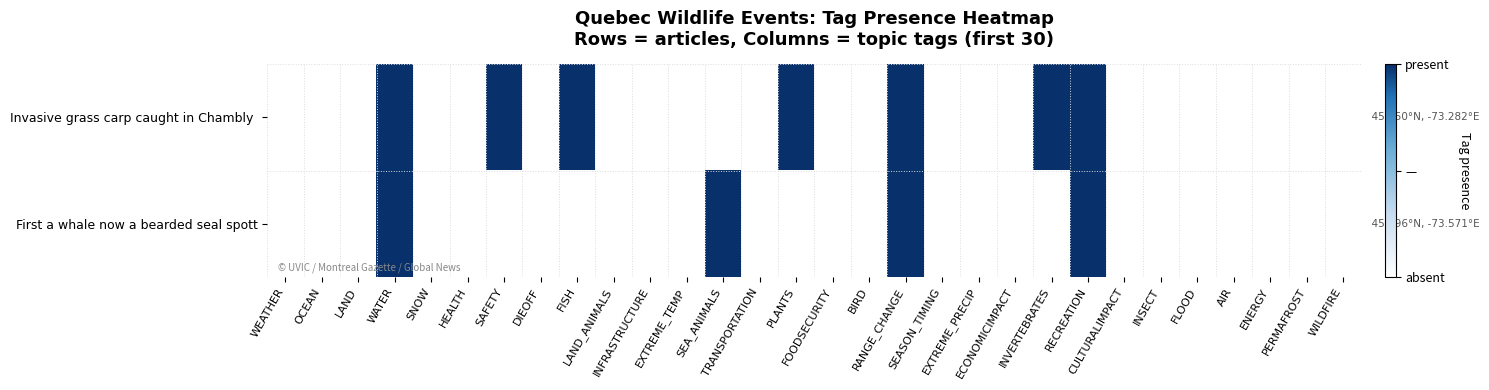

What is the total value across all series at SAFETY?

1